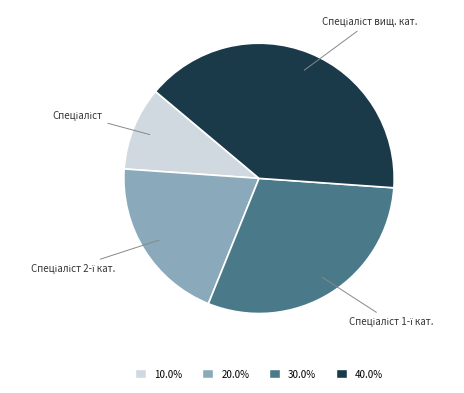

Is there a majority slice in this chart?

No